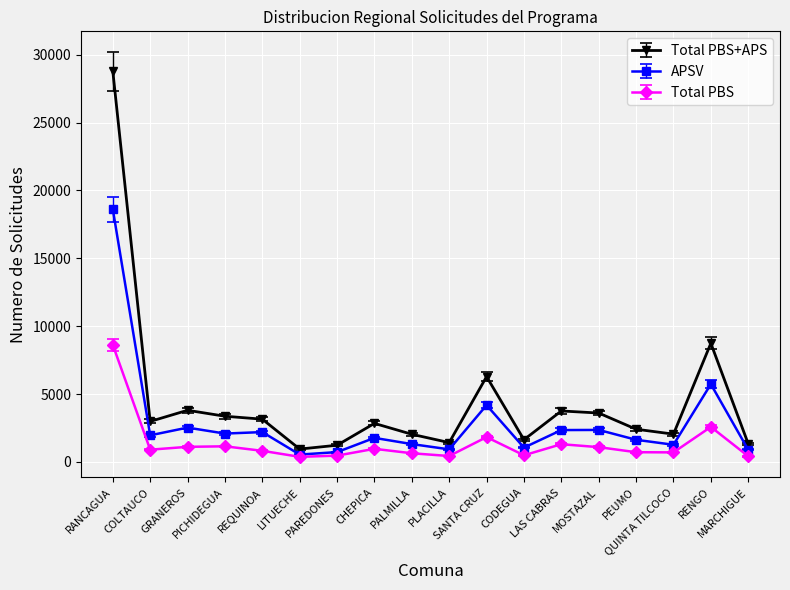

True or false: Total PBS+APS and Total PBS cross at least once.

False